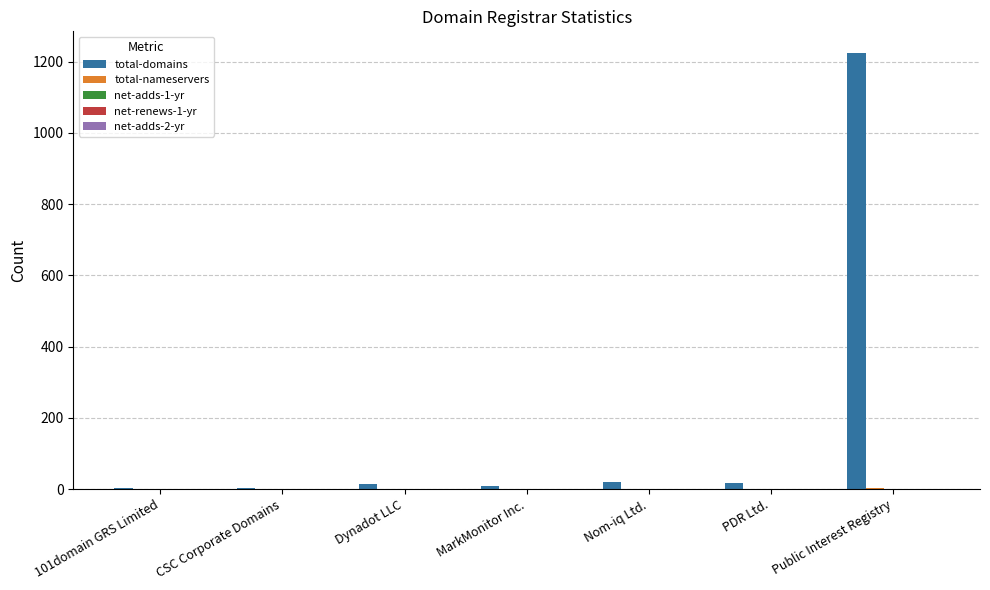

Which label corresponds to the largest value in the chart?

Public Interest Registry